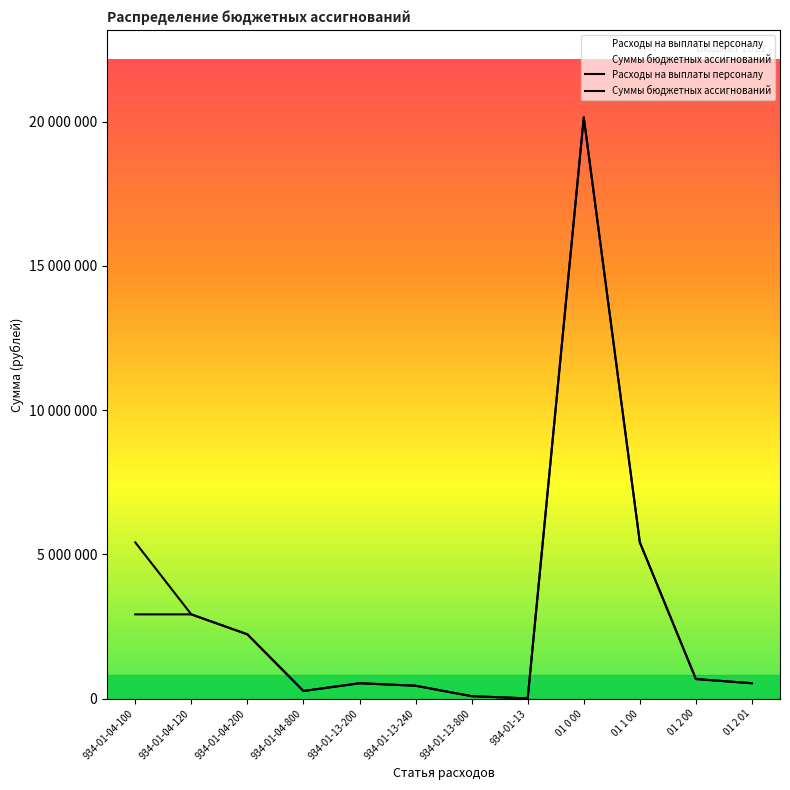

What is the value of the Расходы на выплаты персоналу point at the 10th from the left?

5419608